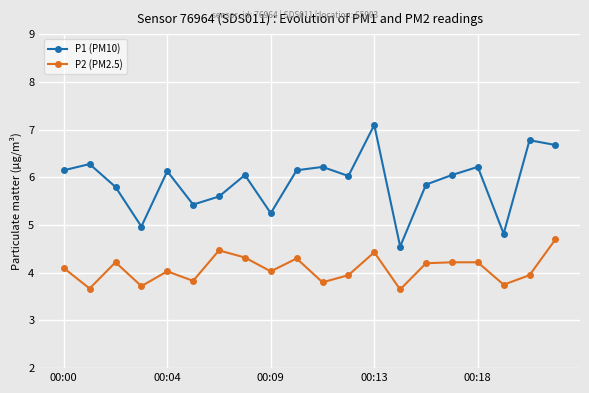

How many data points in P1 (PM10) are above 6?

12